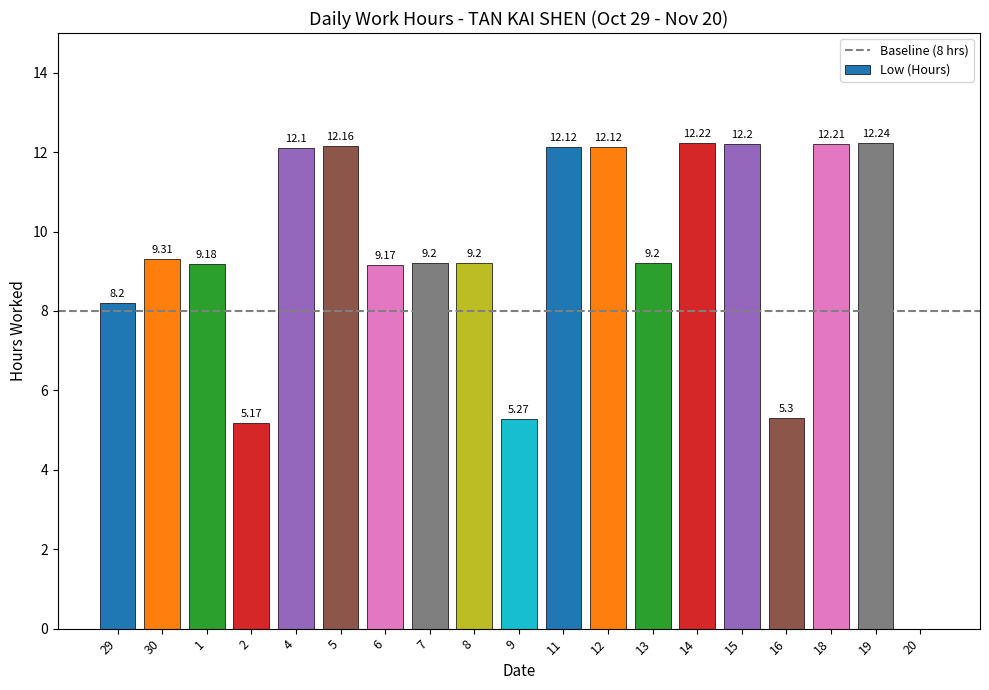

Where does the data first go above 9?

30